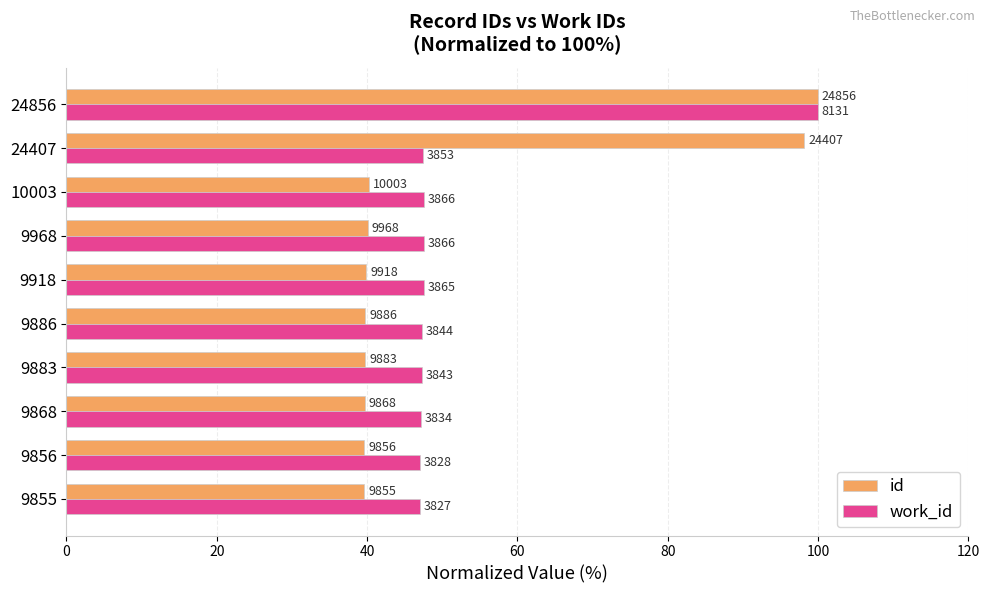

Reading right to left, transcribe all the data shown in this chart.

id: 100.0	98.2	40.2	40.1	39.9	39.8	39.8	39.7	39.7	39.6
work_id: 100.0	47.4	47.5	47.5	47.5	47.3	47.3	47.2	47.1	47.1